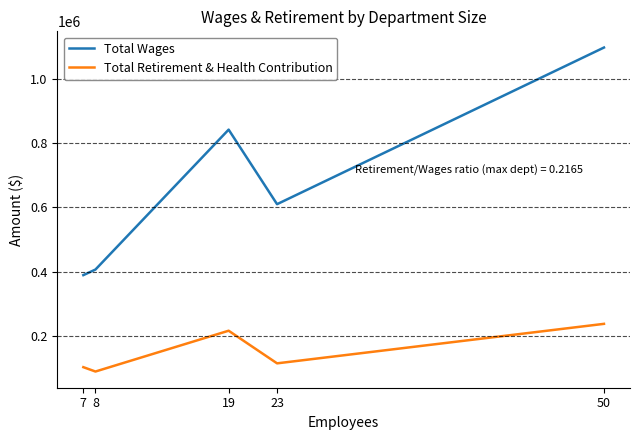

The value of Total Retirement & Health Contribution at 7 is 102674. True or false?

True